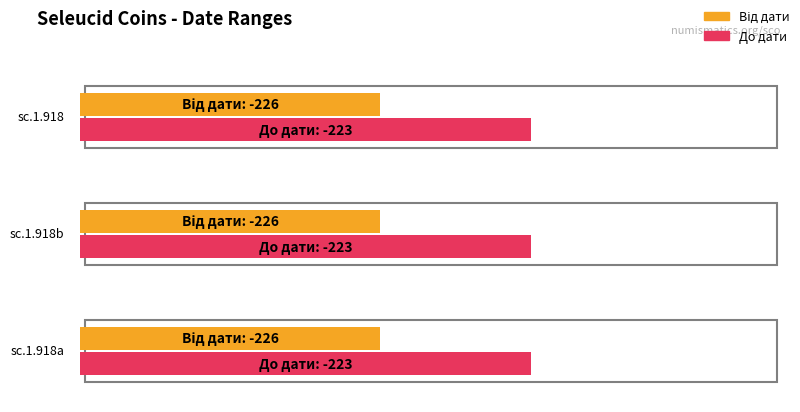

What is the average value of the Від дати series?

-226